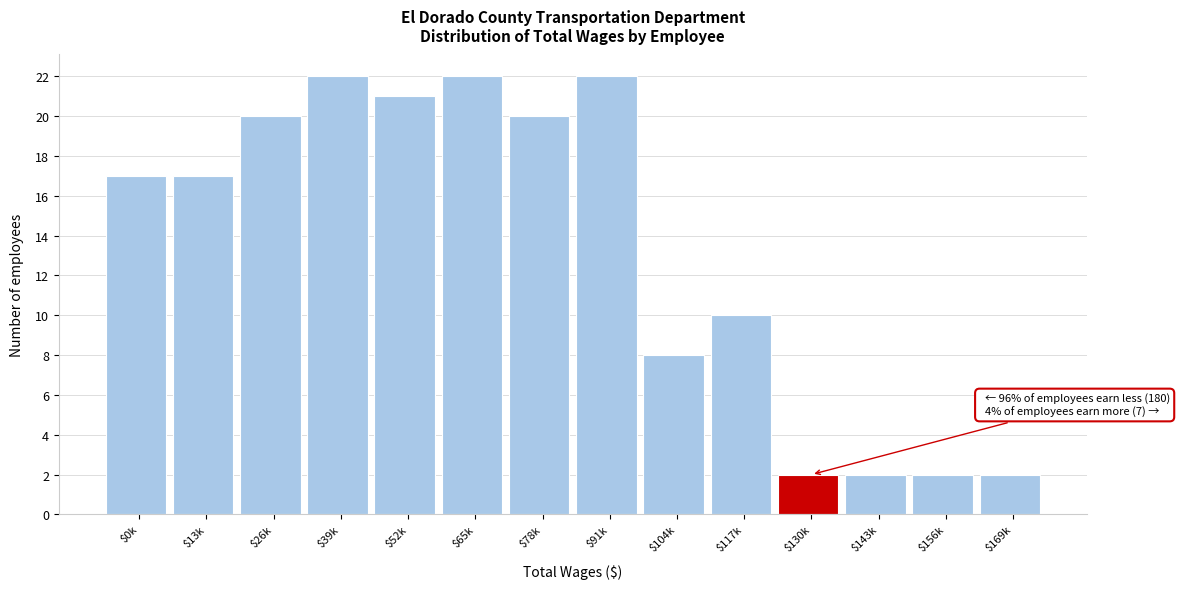

Reading left to right, list all the values displayed in this chart.

17	17	20	22	21	22	20	22	8	10	2	2	2	2